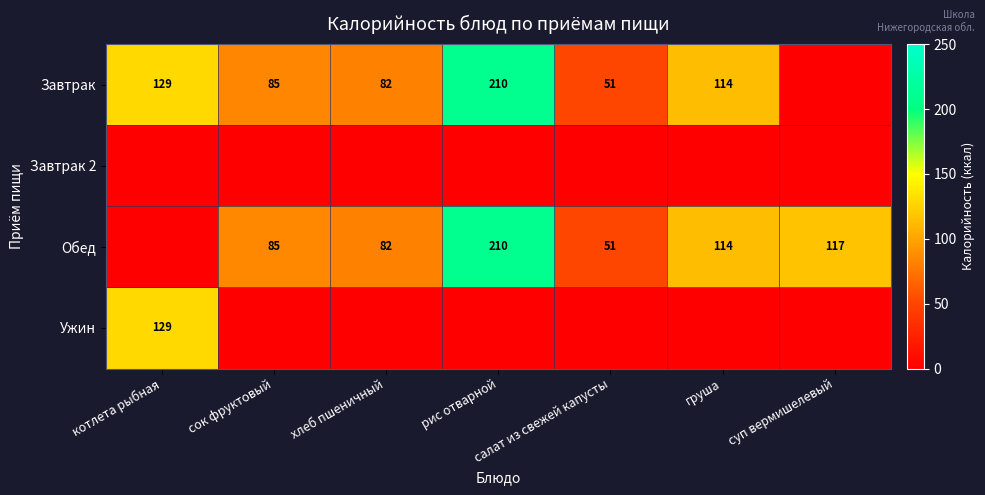

The Обед series shows 114 at сок фруктовый. True or false?

False